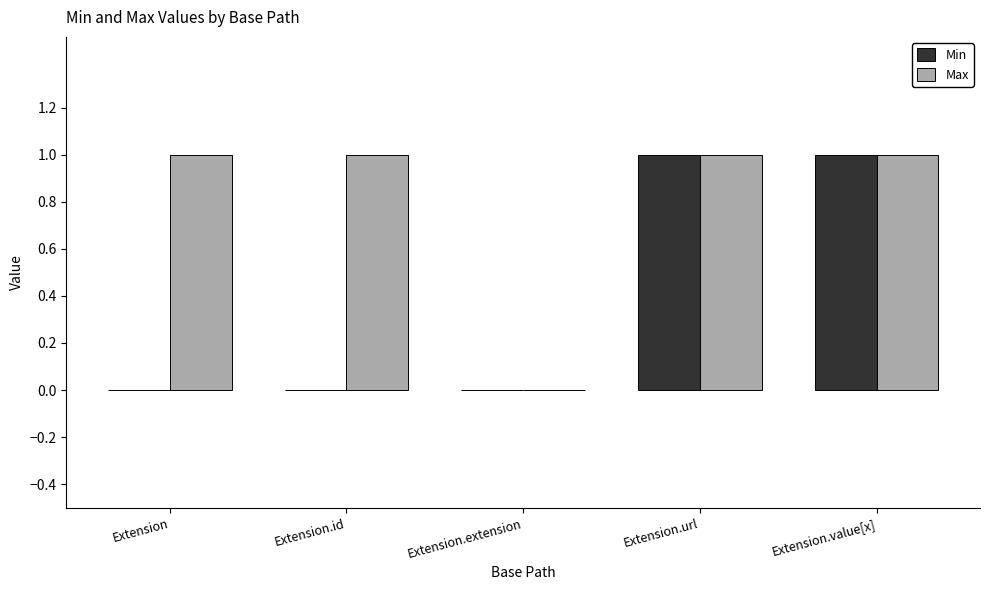

True or false: Max has a value of 1 at Extension.value[x].

True